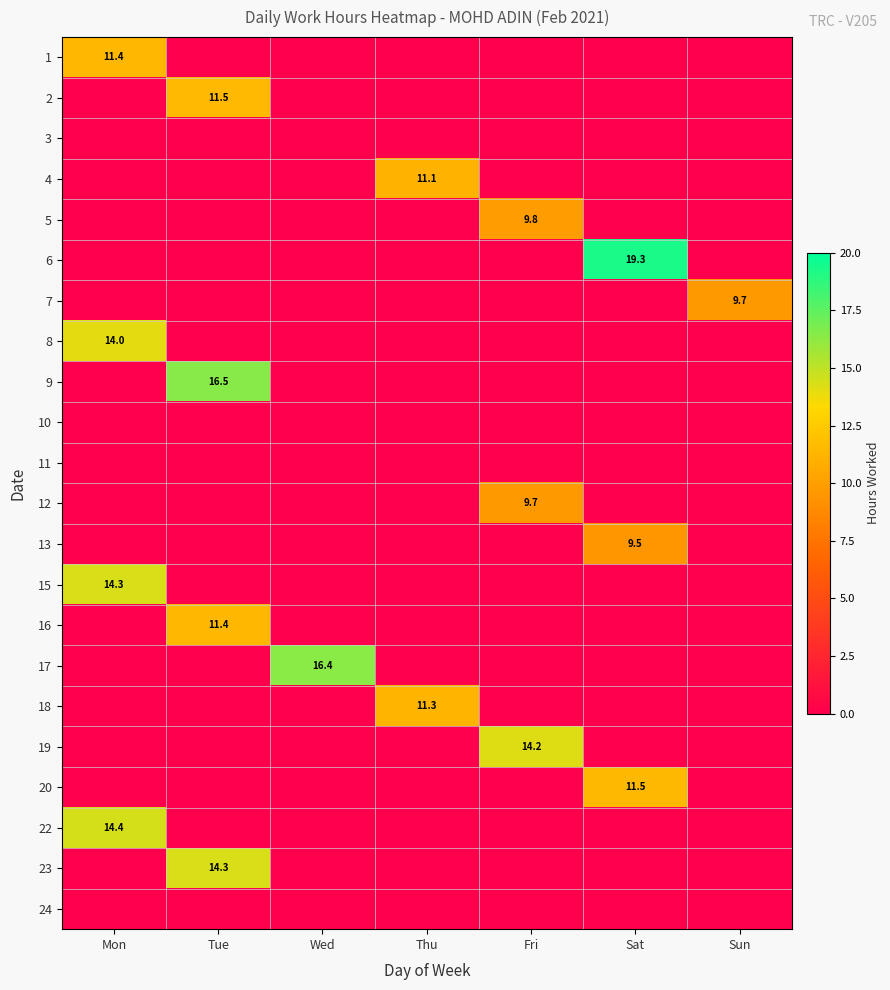

Count the number of data series in this chart.

22